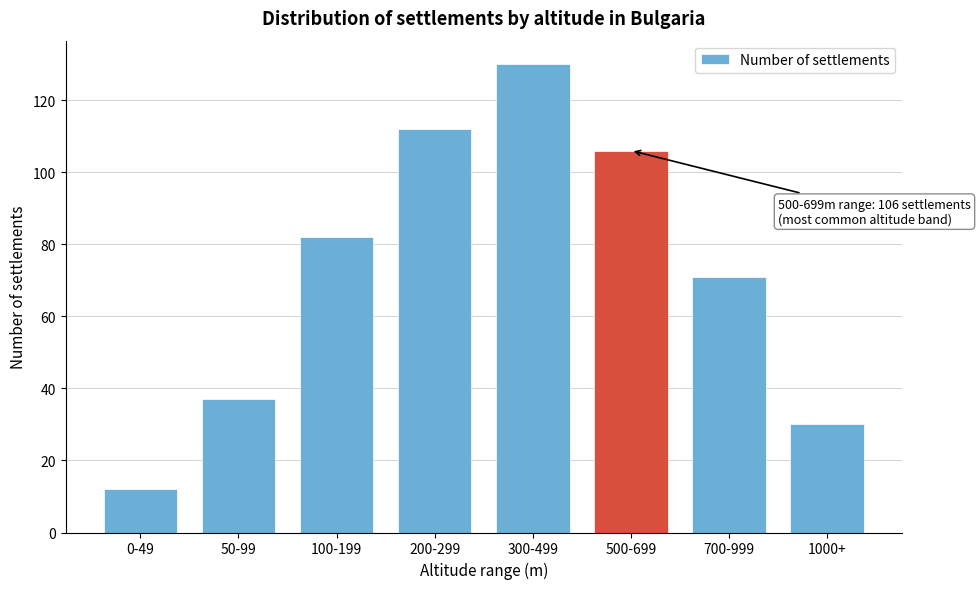

Reading left to right, extract all data points from this chart.

0-49=12	50-99=37	100-199=82	200-299=112	300-499=130	500-699=106	700-999=71	1000+=30